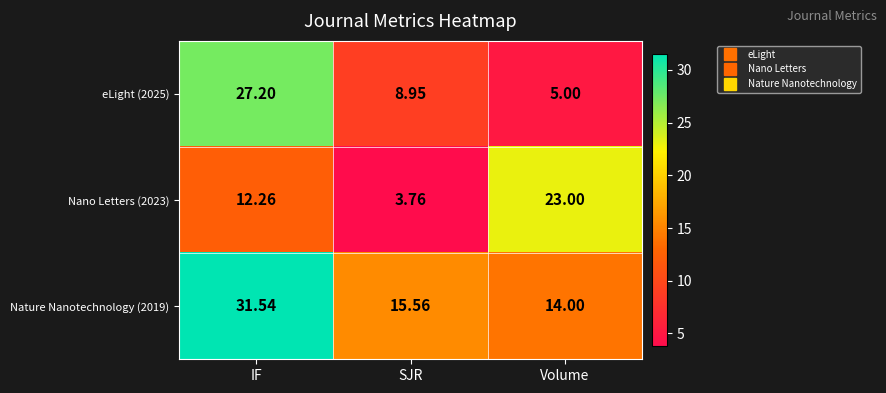

At which label does Nano Letters (2023) reach its peak?

Volume